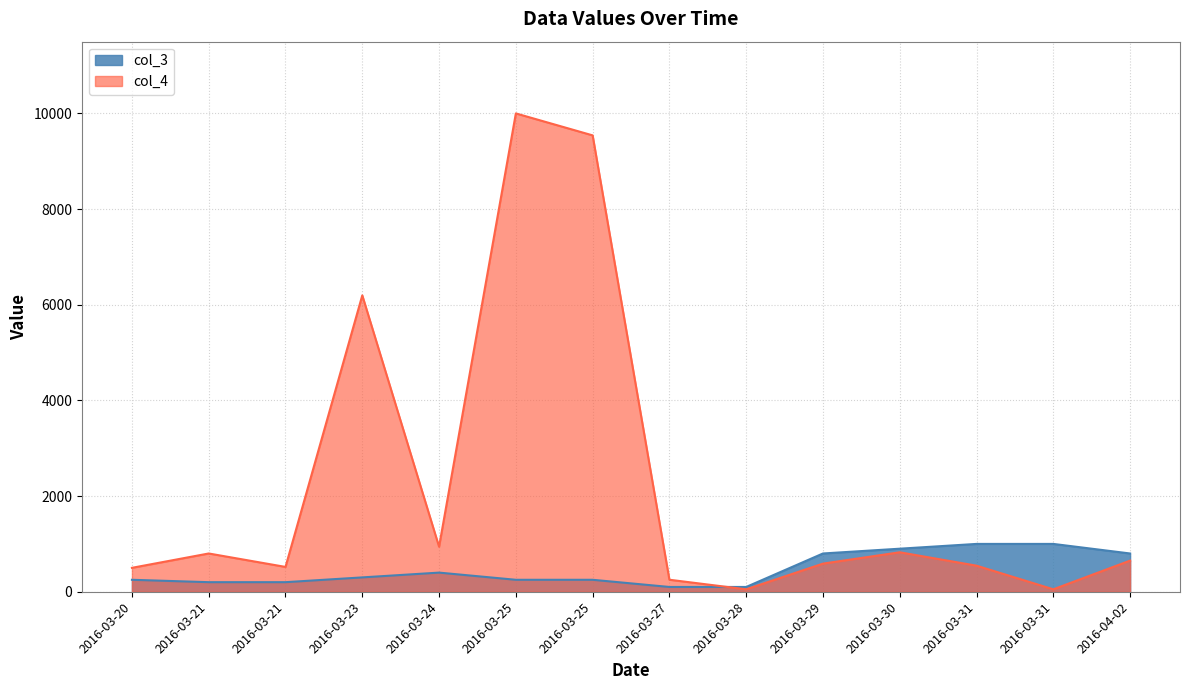

Which has a higher value, 2016-03-20 or 2016-03-31?

2016-03-31